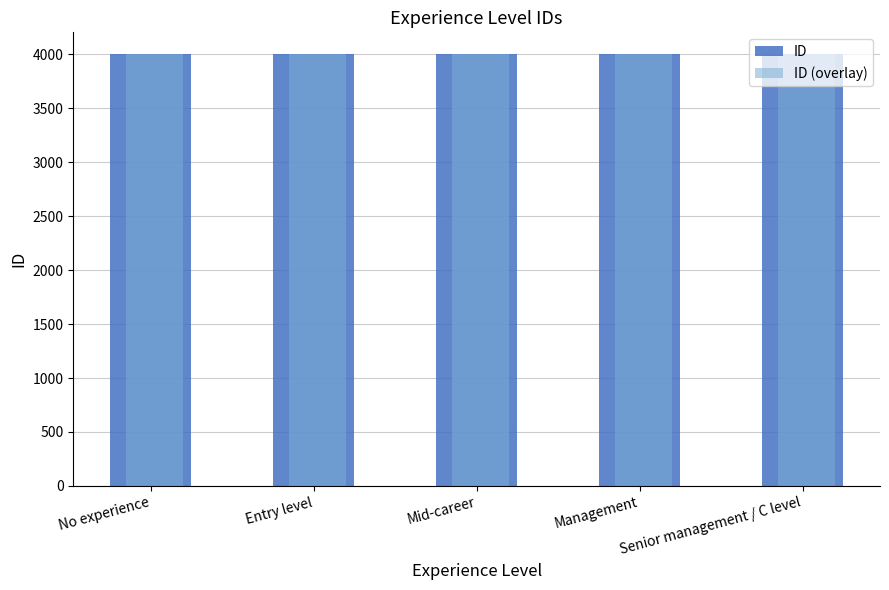

True or false: ID has a value of 6397 at Management.

False